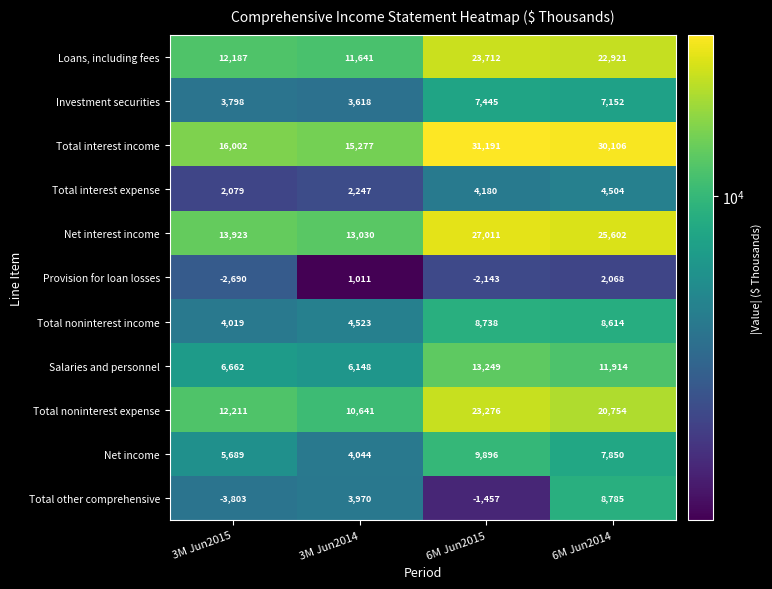

Which series has the largest total across all categories?

Total interest income